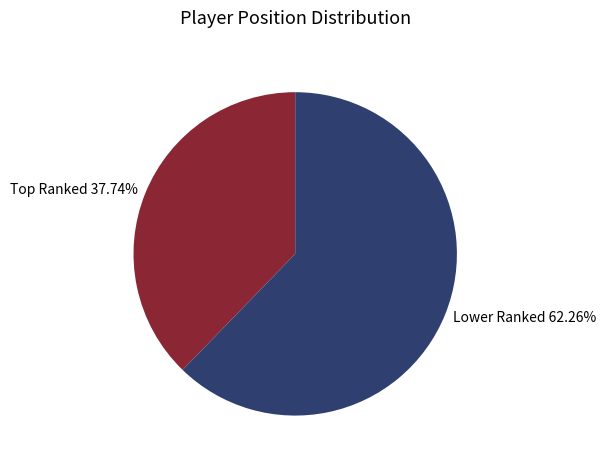

What is the largest slice in the pie chart?

Lower Ranked 62.26%